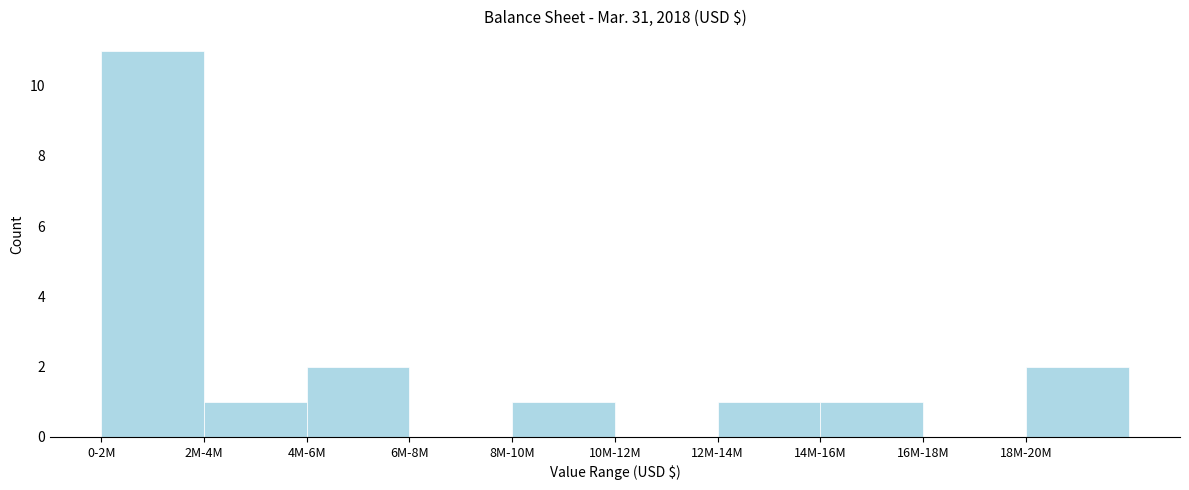

Reading left to right, extract all data points from this chart.

0-2M=11	2M-4M=1	4M-6M=2	6M-8M=0	8M-10M=1	10M-12M=0	12M-14M=1	14M-16M=1	16M-18M=0	18M-20M=2